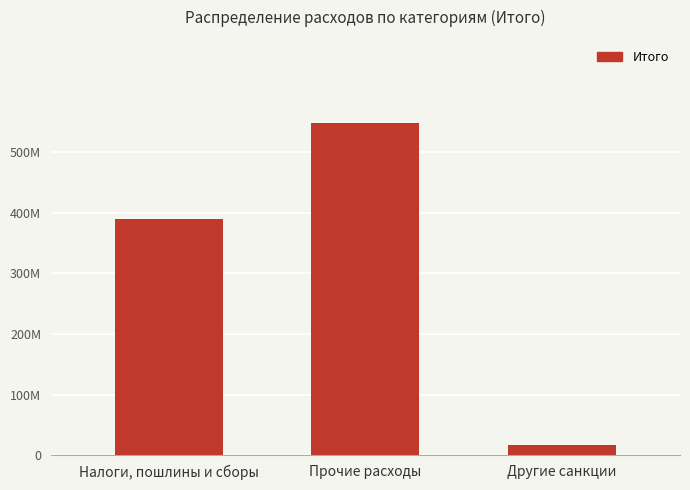

Reading right to left, what are all the values shown in this chart?

Другие санкции=16036375.8	Прочие расходы=548462476.5	Налоги, пошлины и сборы=390514476.4